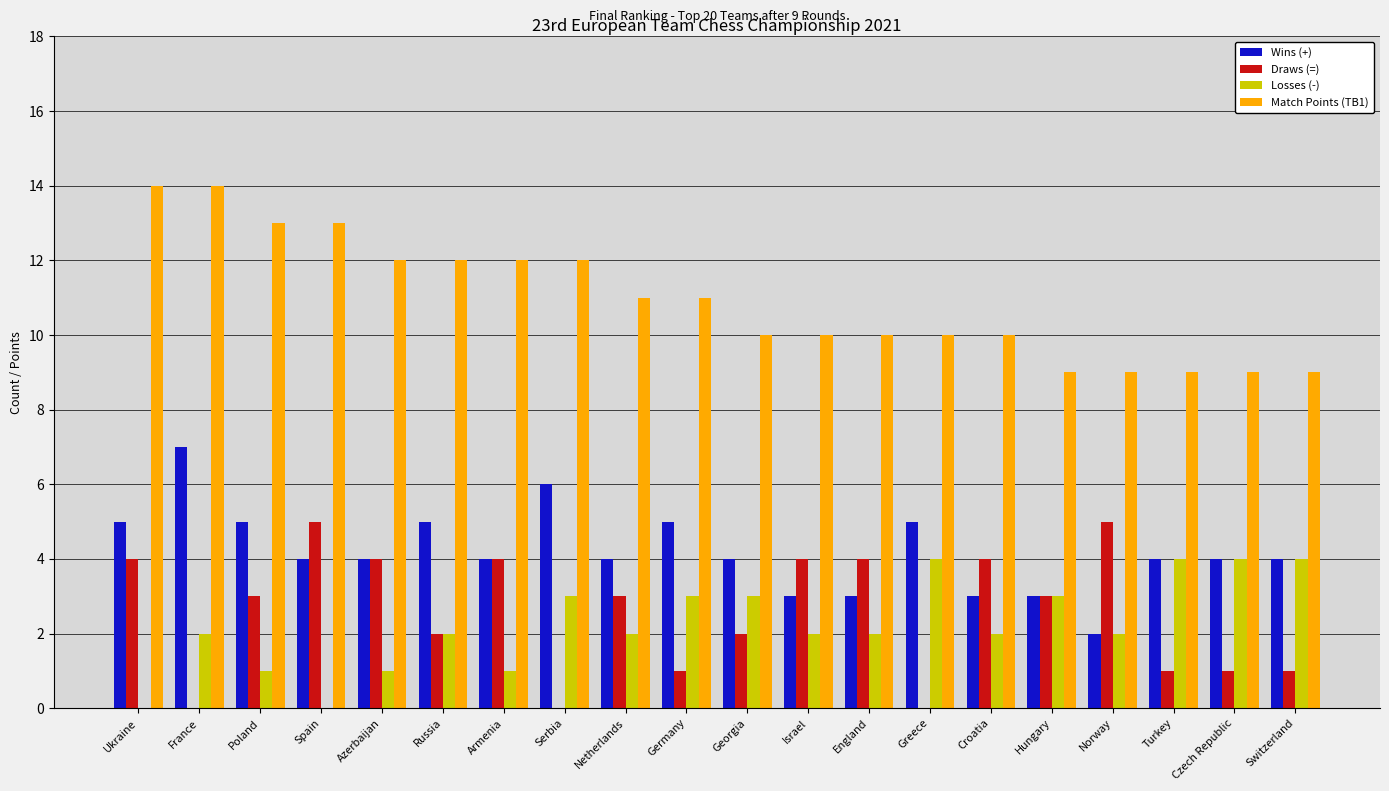

What is the total value across all series at Norway?

18